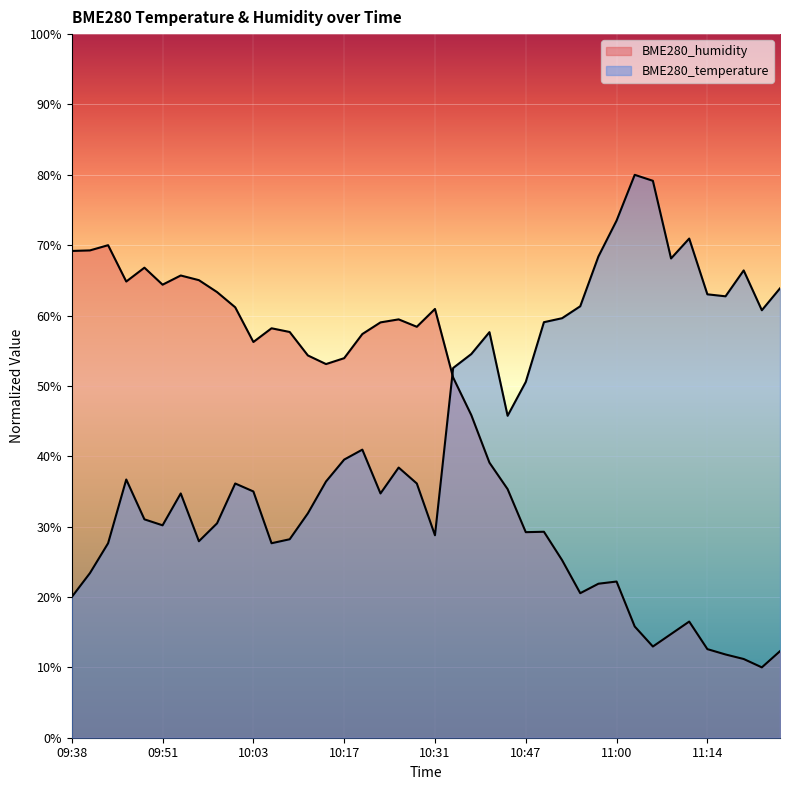

At which category does the chart reach its minimum across all series?

11:22